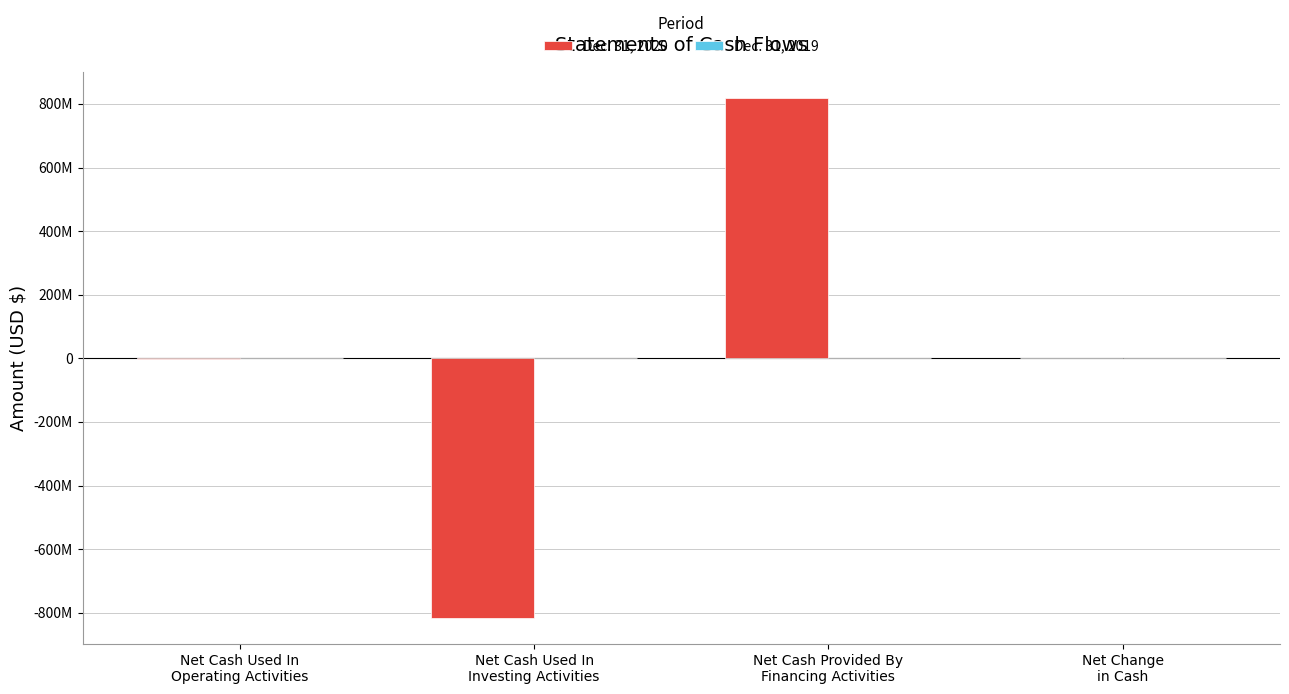

What position from the right is Net Change
in Cash?

1